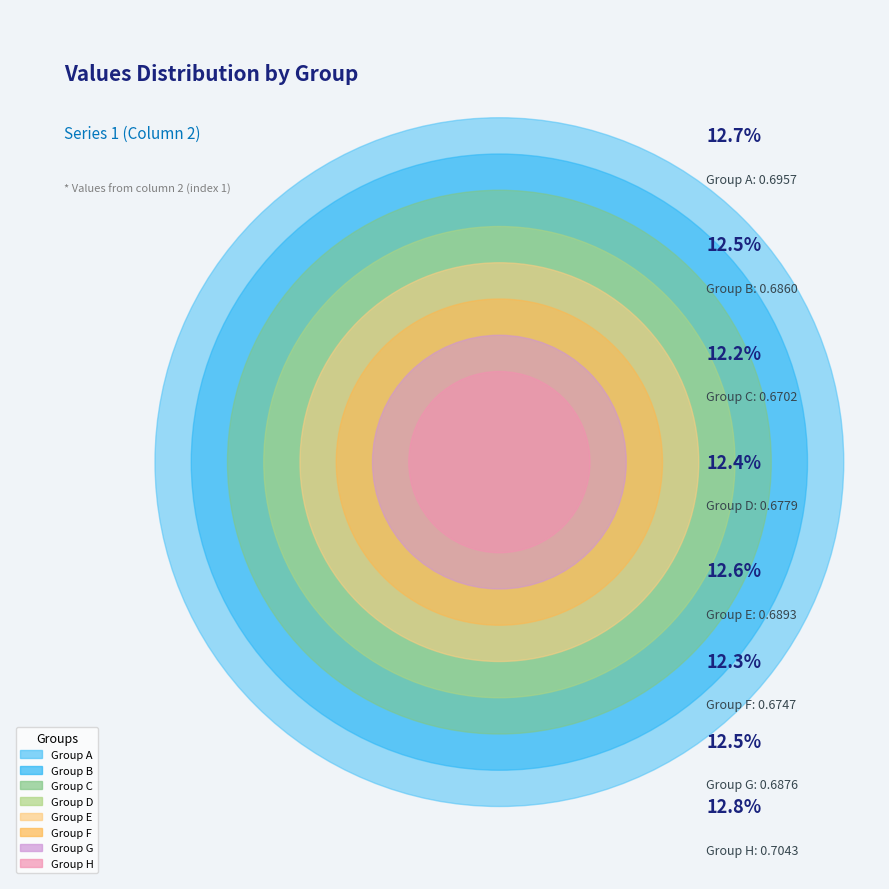

Is C the majority of the pie?

No